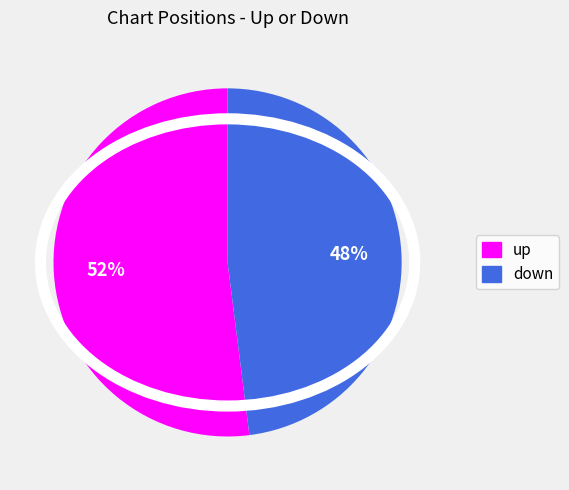

Is there a majority slice in this chart?

Yes